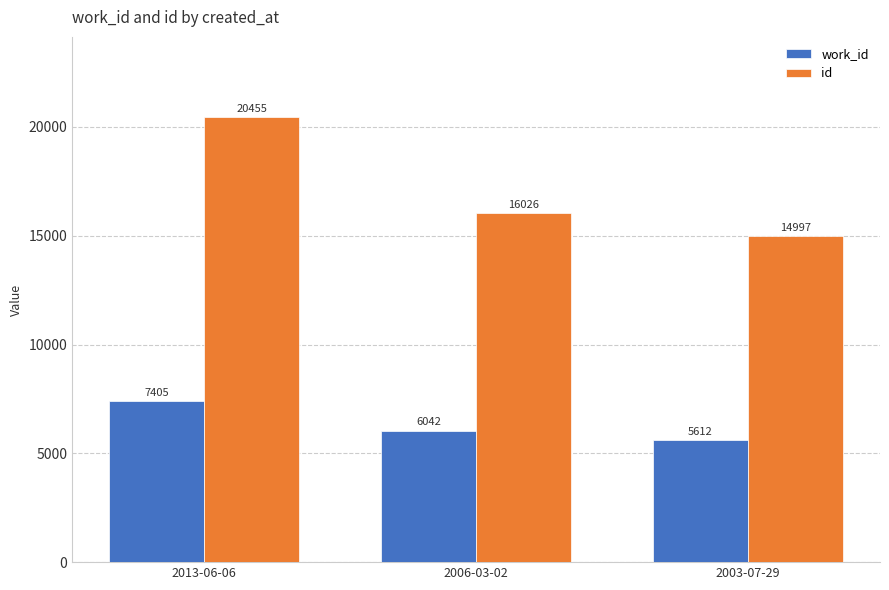

List the series in order of their peak value, highest first.

id, work_id